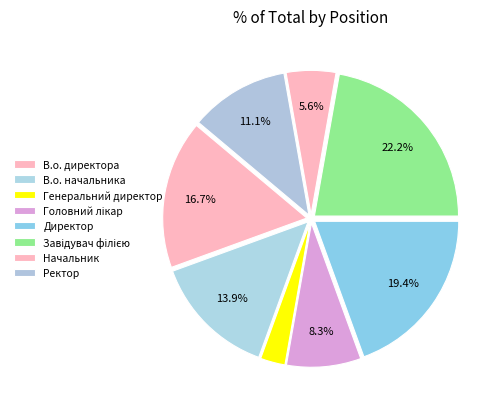

To the nearest percent, what portion does Ректор represent?

11%